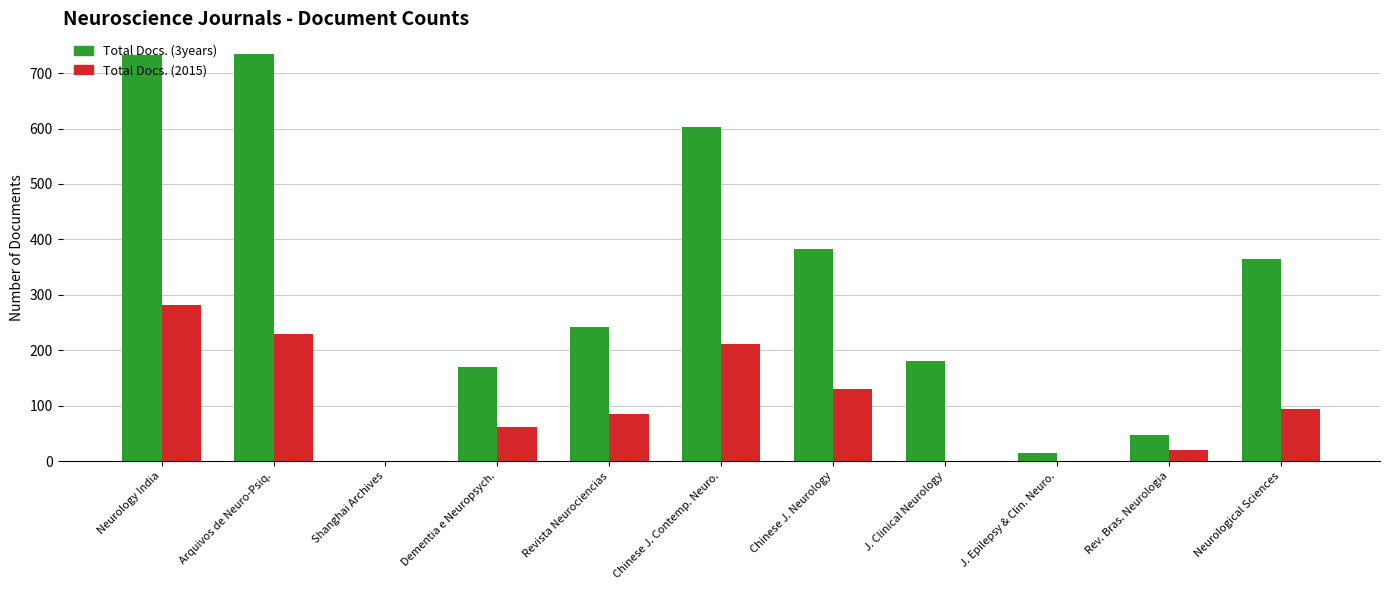

Count the number of categories in the chart.

11